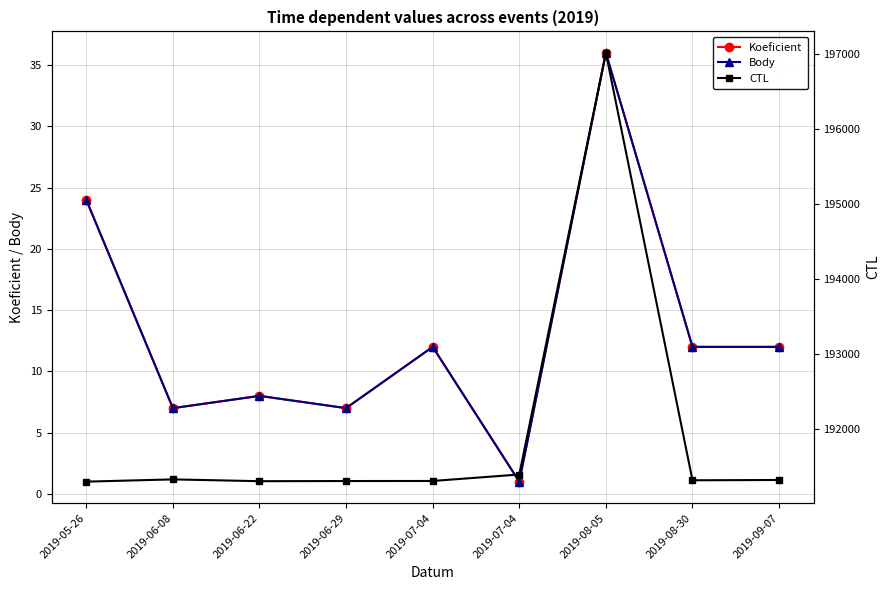

At which label does CTL reach its minimum?

2019-05-26